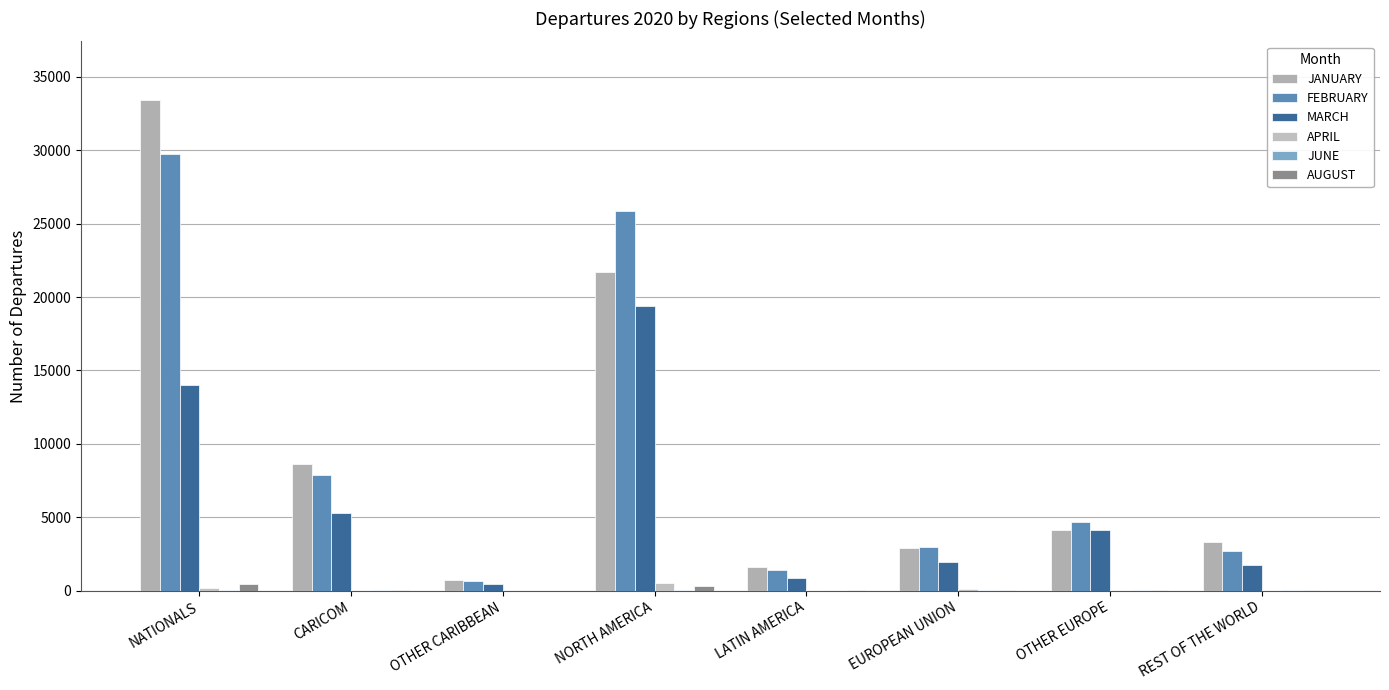

What is the difference between the APRIL values at LATIN AMERICA and CARICOM?

6